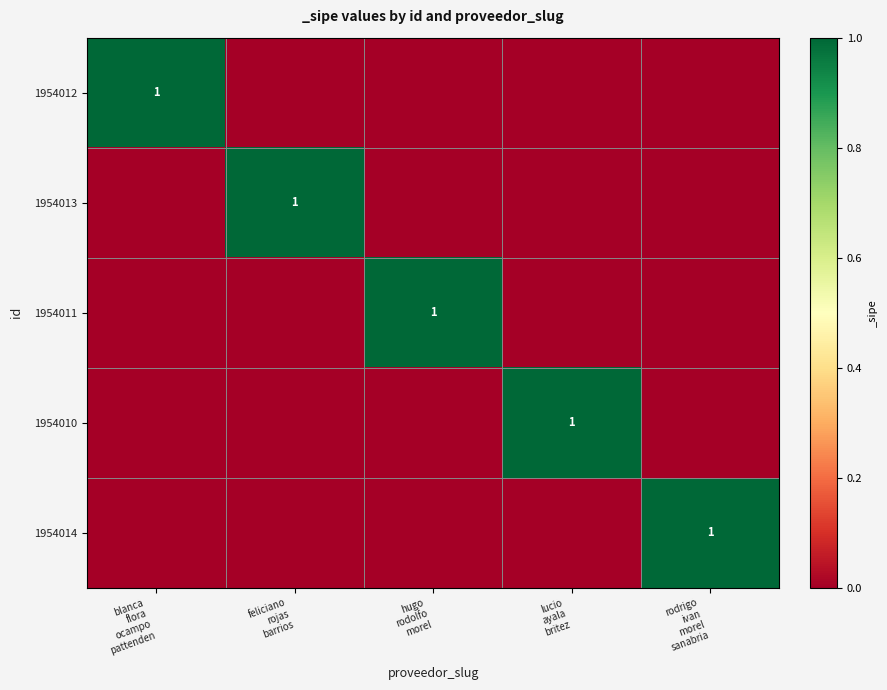

The value of 1954014 at lucio ayala britez is -1. True or false?

False